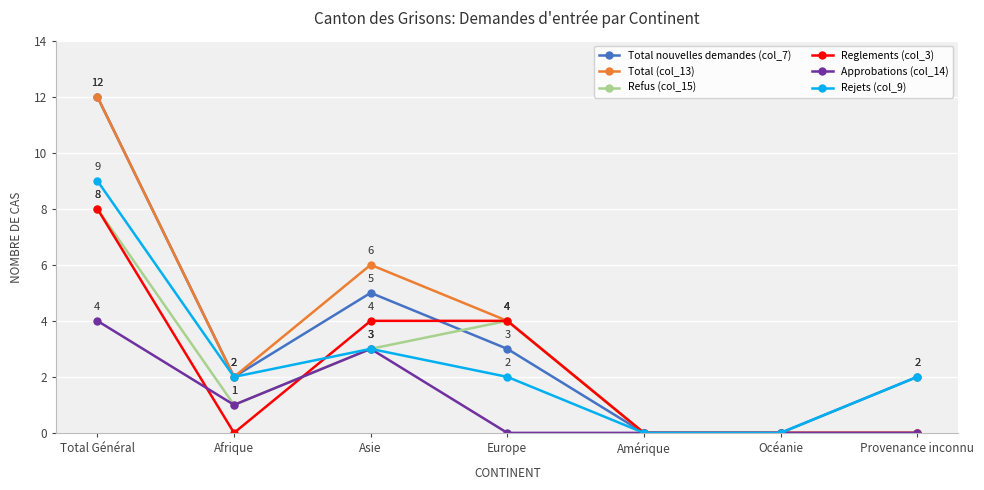

What is the label of the 5th point from the right?

Asie